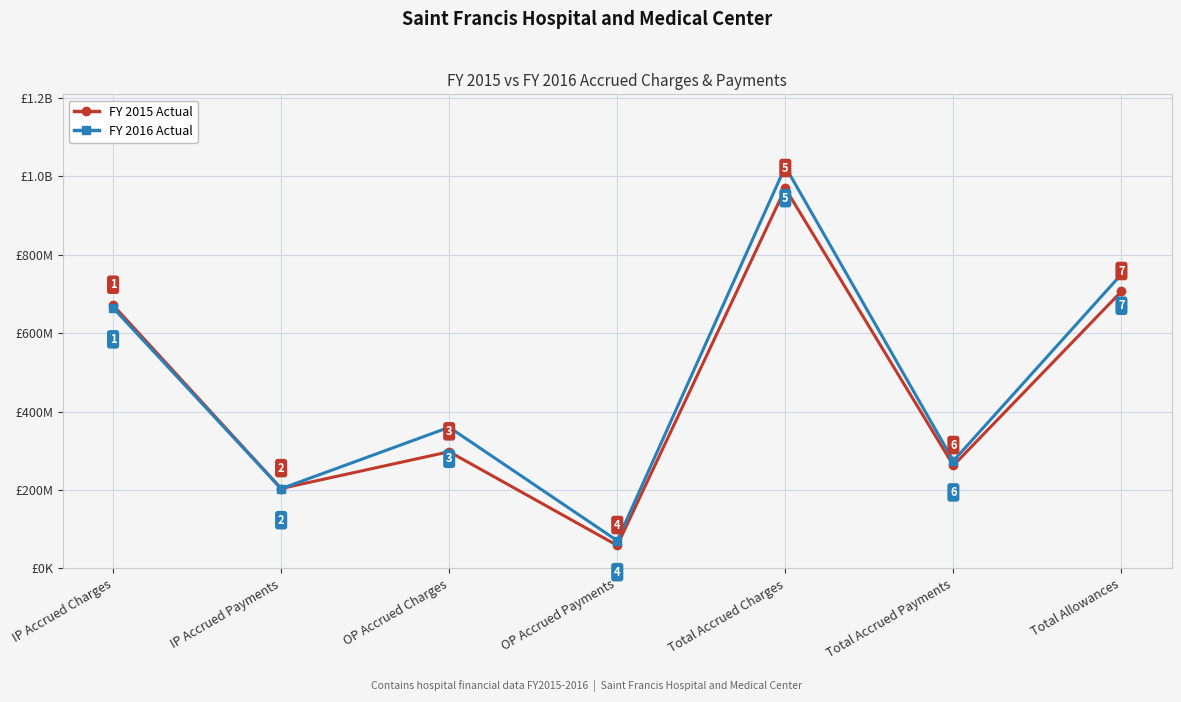

What is the sum of the FY 2016 Actual values at Total Accrued Payments and Total Allowances?

1025051235